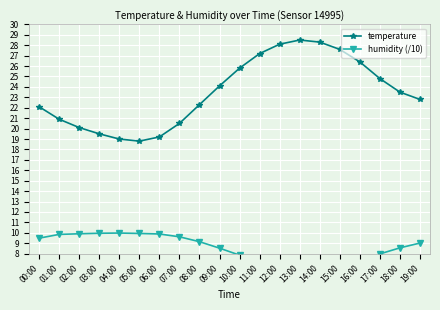

What value does the humidity (/10) series have at 15:00?

6.9